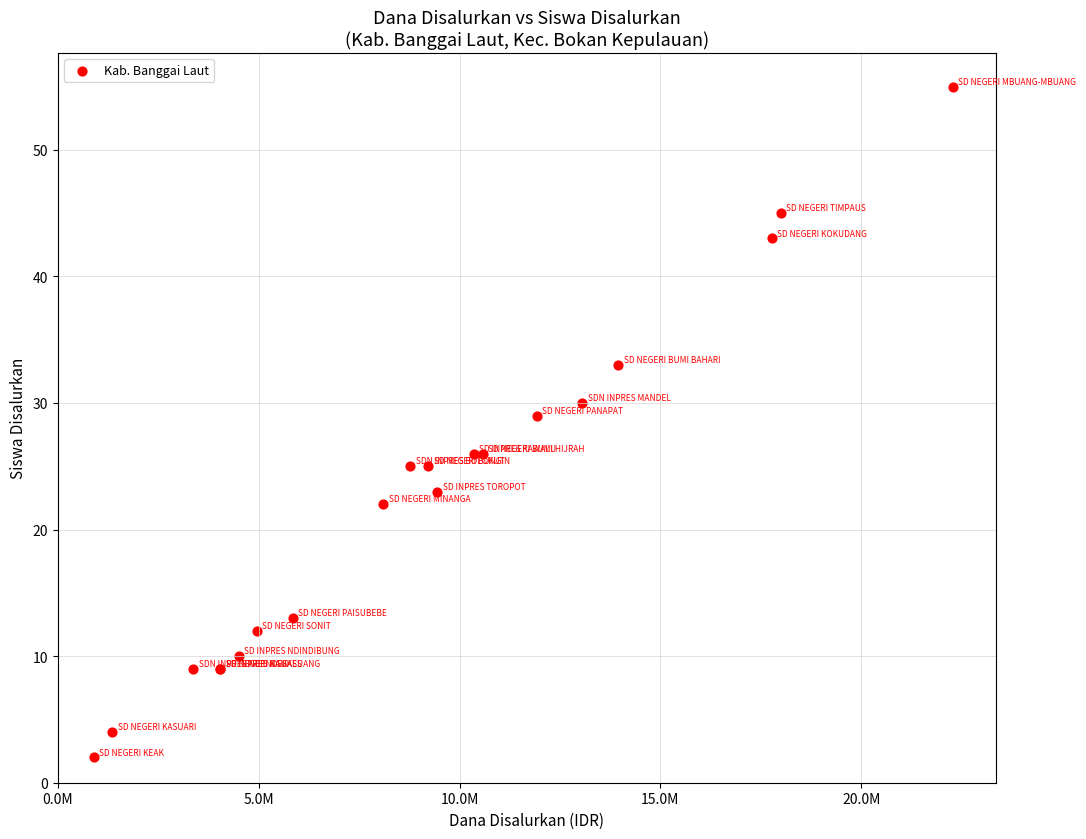

What Y value in the scatter plot is closest to 28?

29